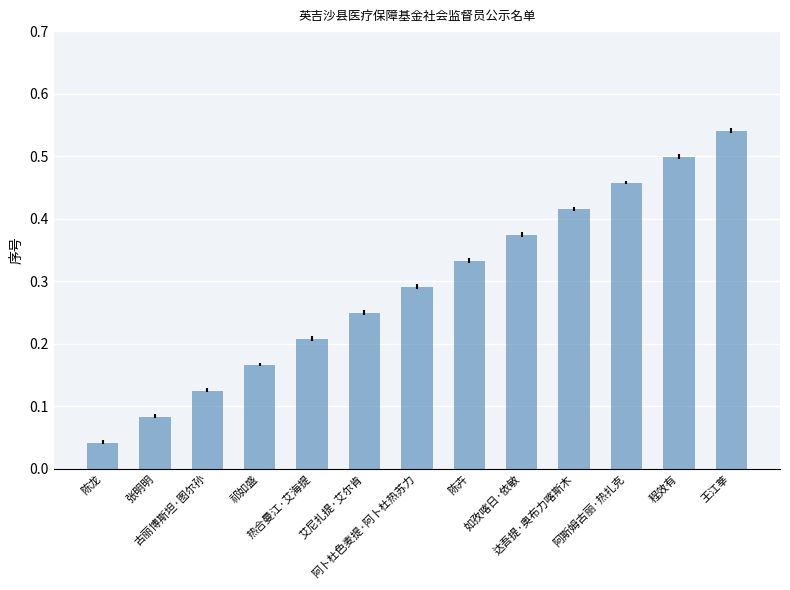

What position from the right is 如孜喀日·依敏?

5